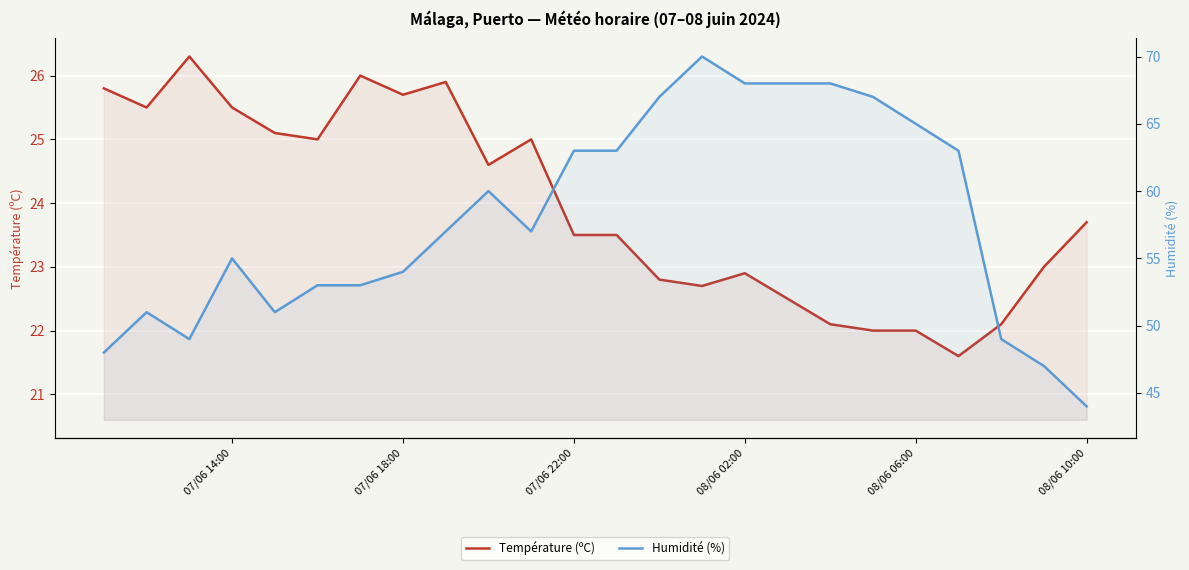

At which label does Humidité (%) first exceed 57?

07/06 22:00